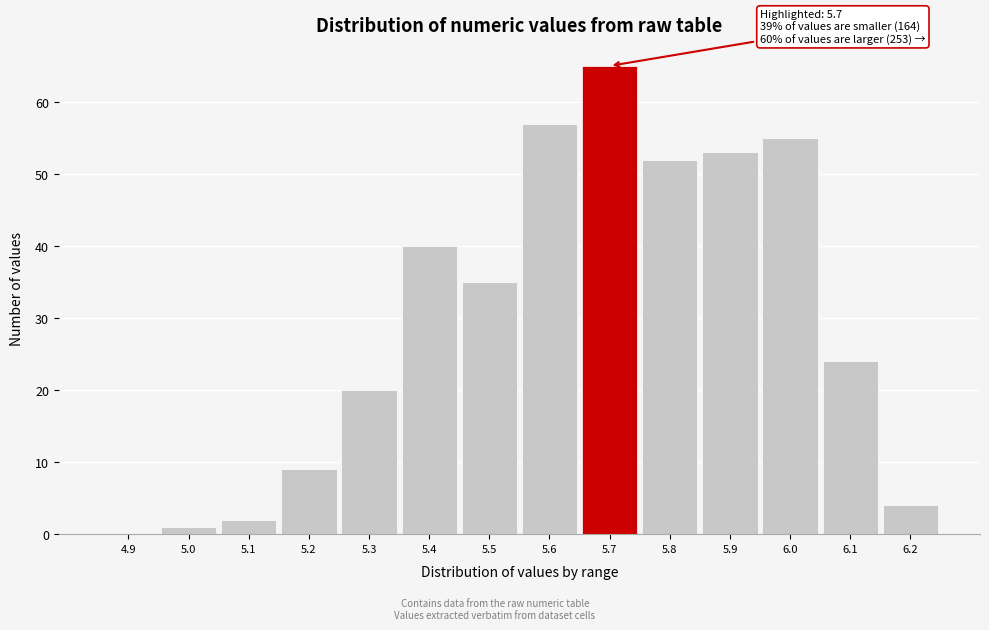

Reading left to right, what are all the values shown in this chart?

4.9=0	5.0=1	5.1=2	5.2=9	5.3=20	5.4=40	5.5=35	5.6=57	5.7=65	5.8=52	5.9=53	6.0=55	6.1=24	6.2=4